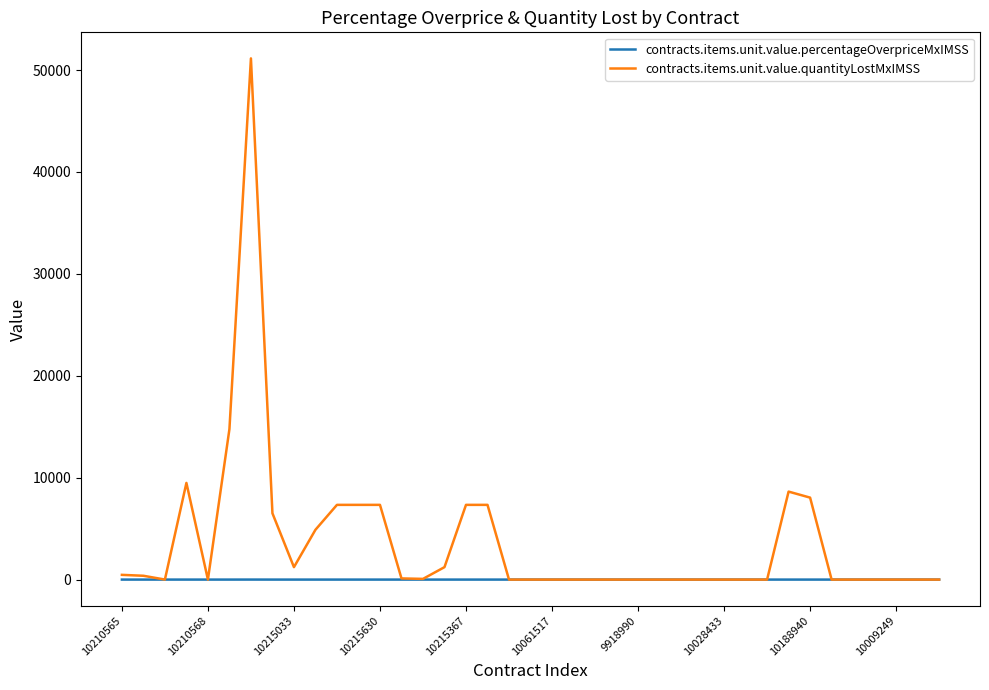

What is the maximum value shown in the chart?

51141.4